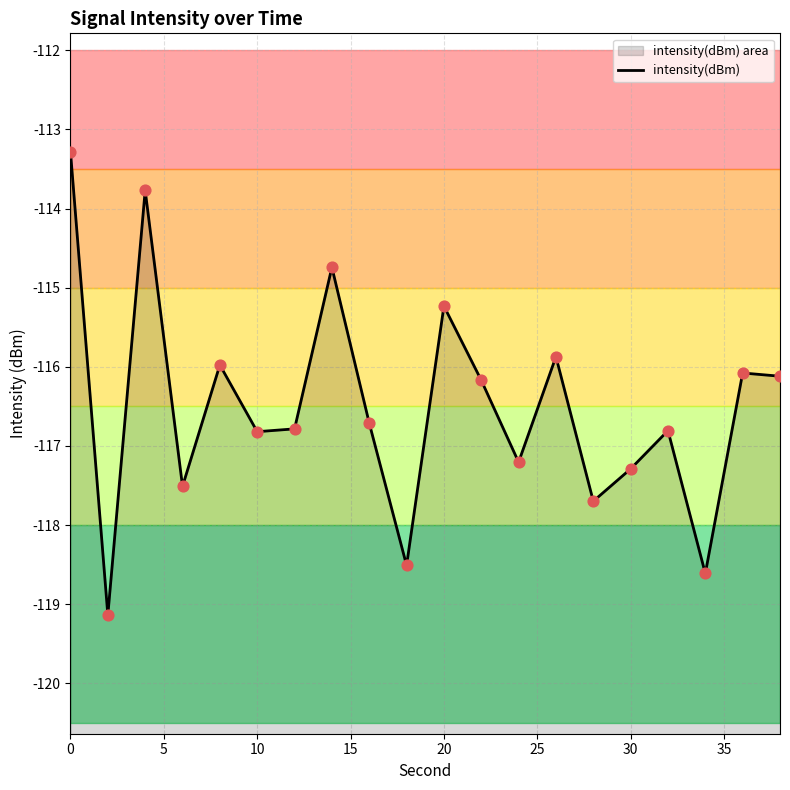

Between 10 and 5, which is larger?

10